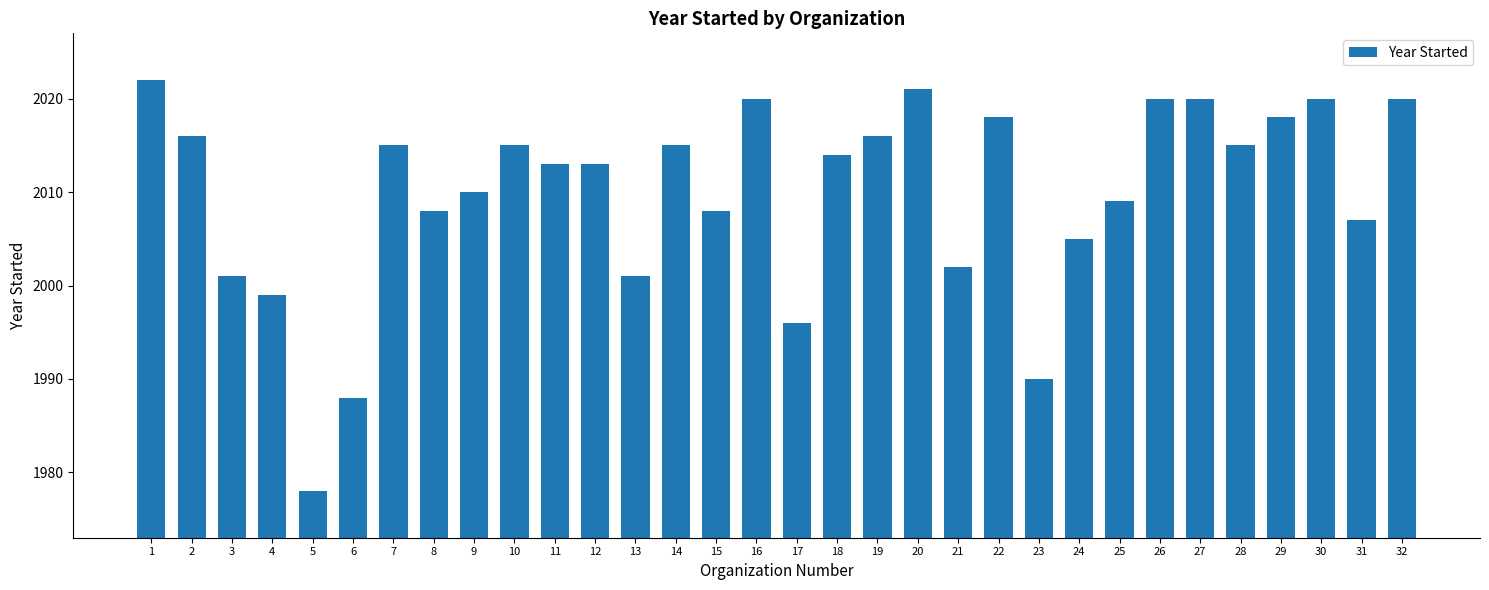

Which has a higher value, 21 or 7?

7